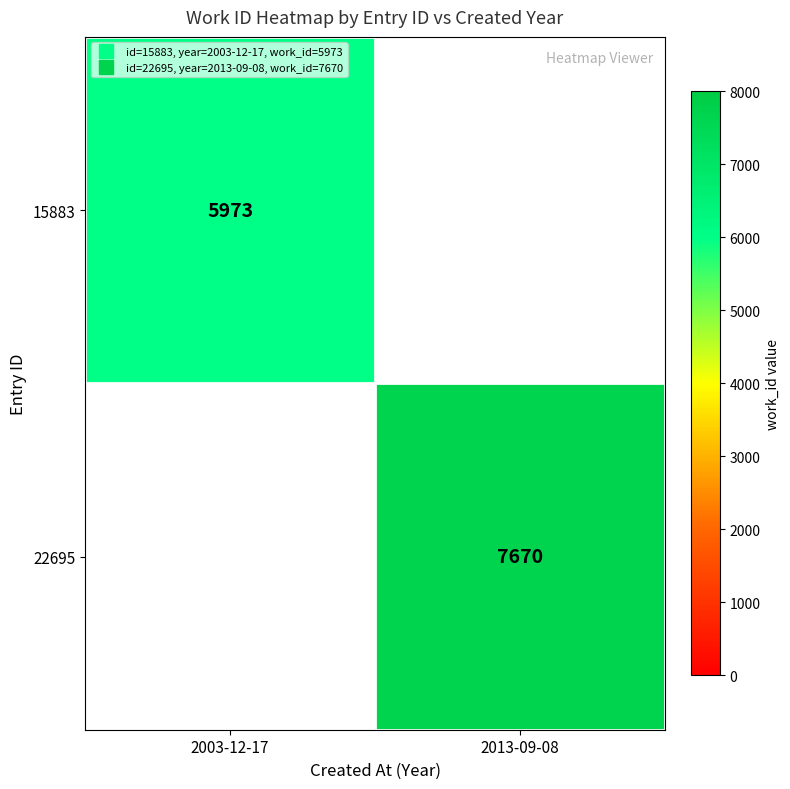

Is the value of 22695 at 2013-09-08 greater than the value of 15883 at 2003-12-17?

Yes